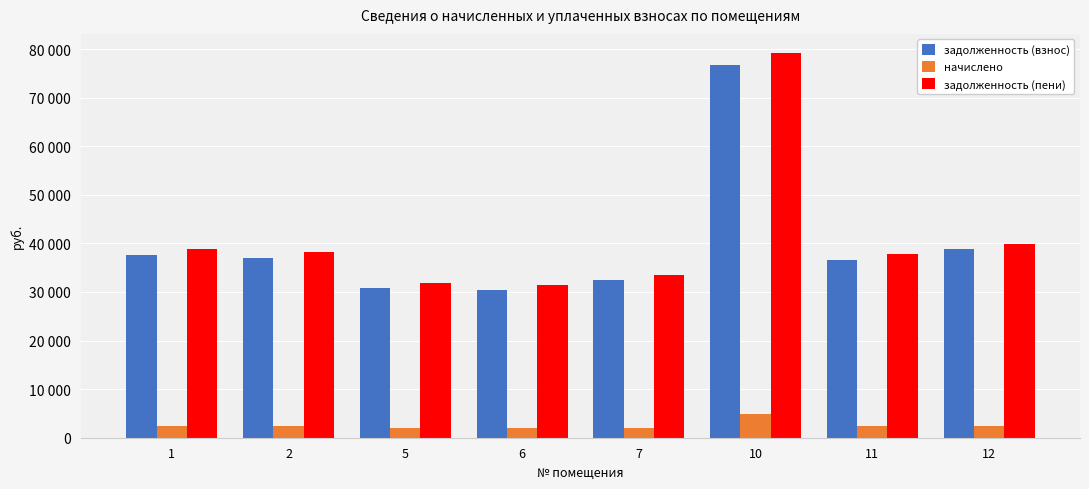

What are all the series names shown in the legend?

задолженность (взнос), начислено, задолженность (пени)